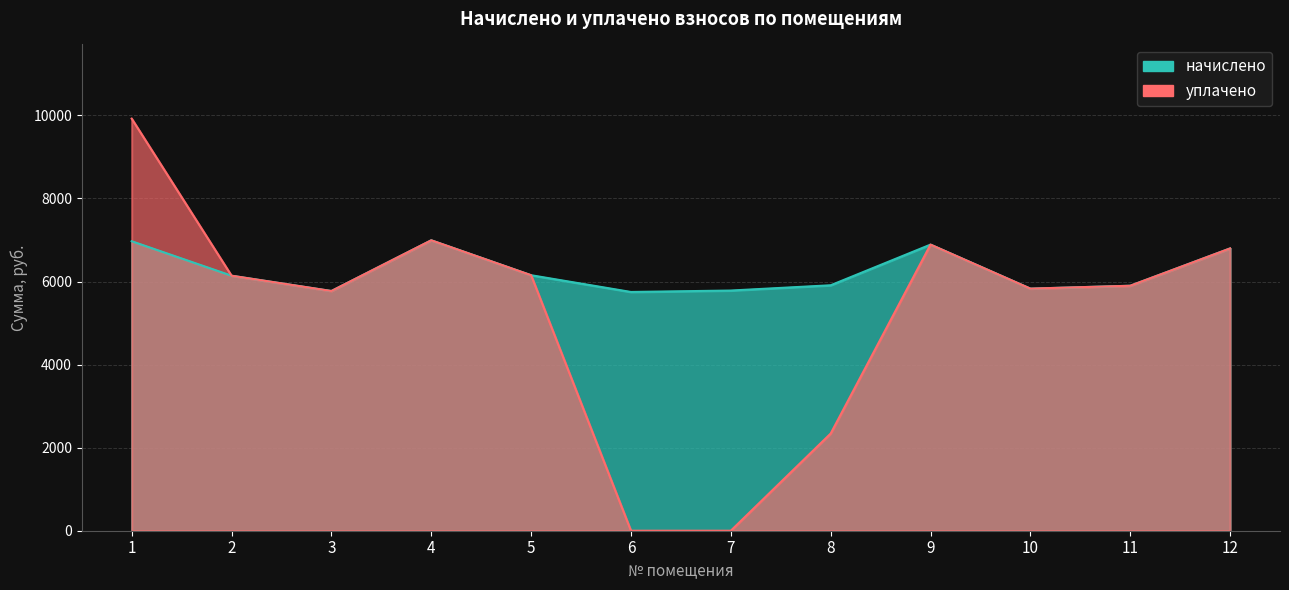

At which label does уплачено reach its minimum?

6